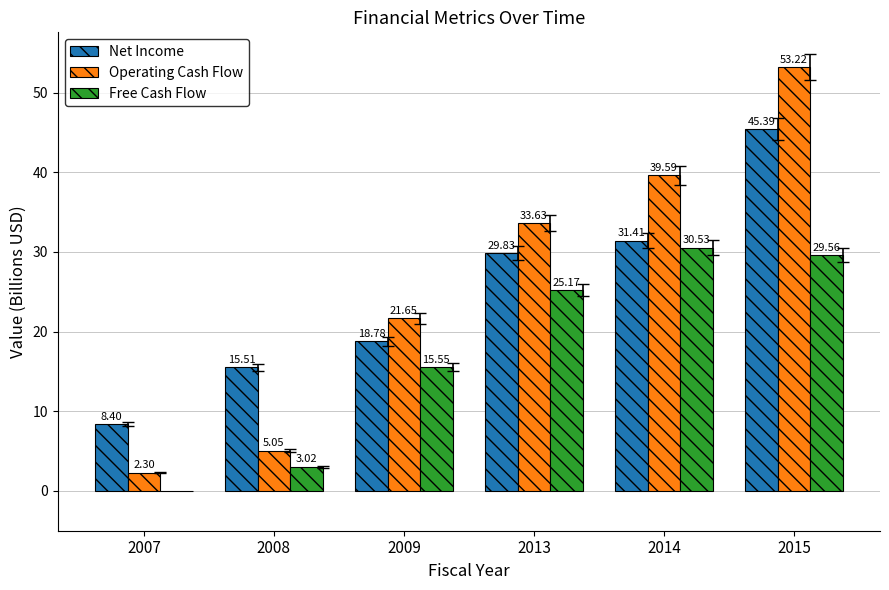

Which series changed the most between 2007 and 2013?

Operating Cash Flow